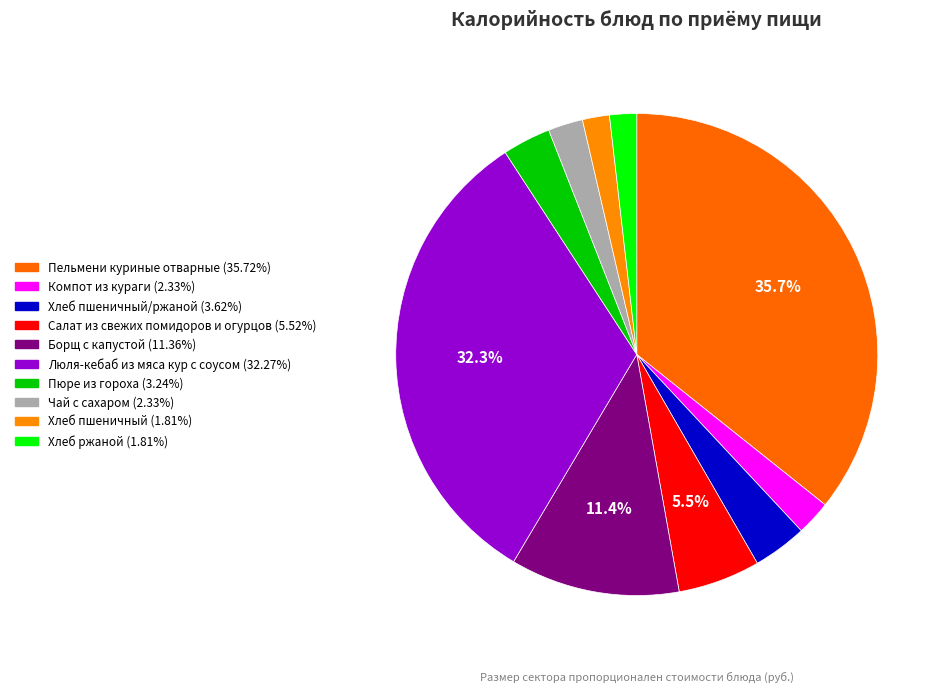

Does any single category account for the majority?

No